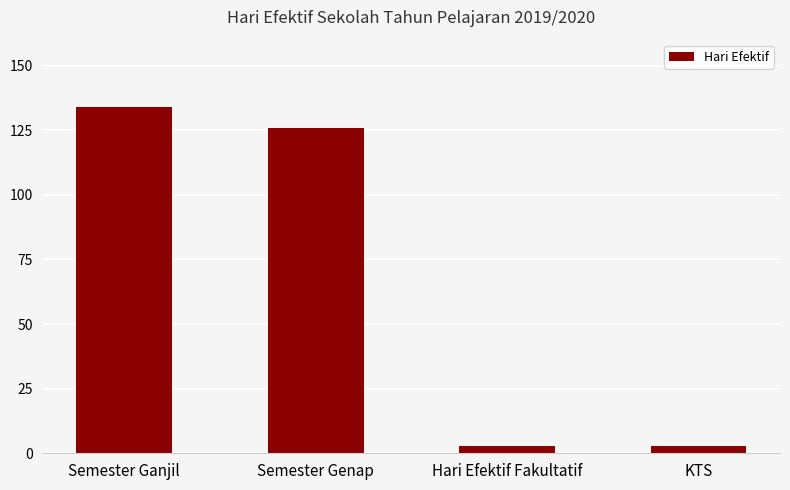

What is the ratio of the value at Semester Genap to the value at Hari Efektif Fakultatif?

42.0